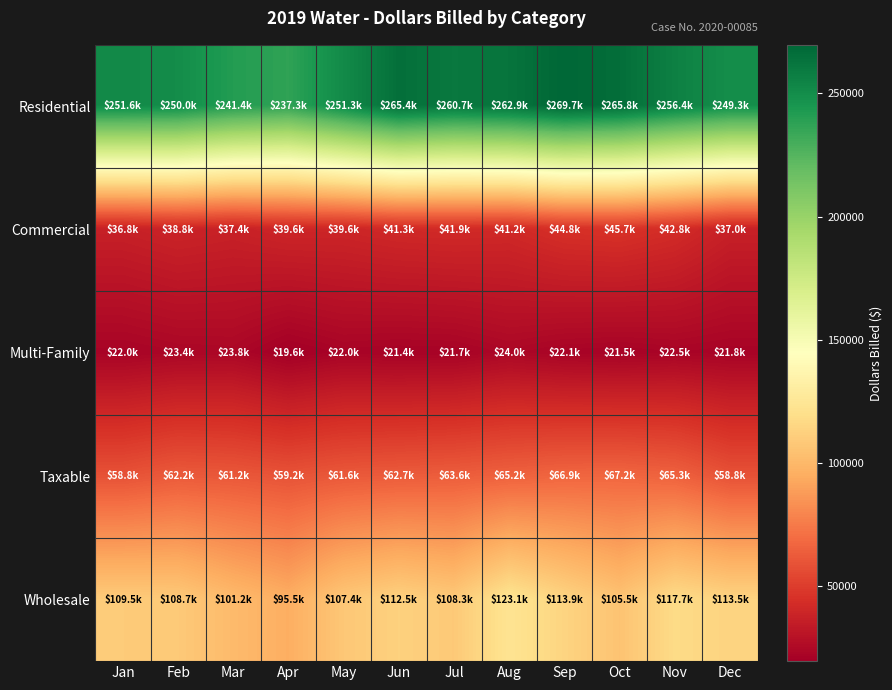

Which series has the widest spread of values?

Residential